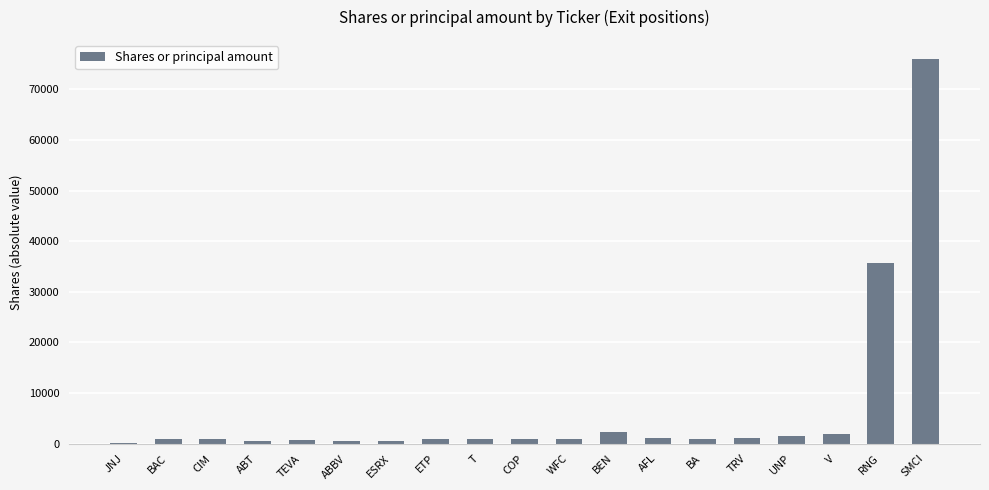

Where is the data nearest to the value 38045?

RNG